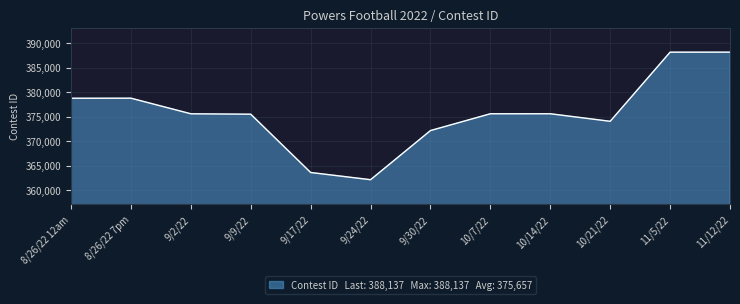

Is it true that the value at 10/14/22 is 375577?

True